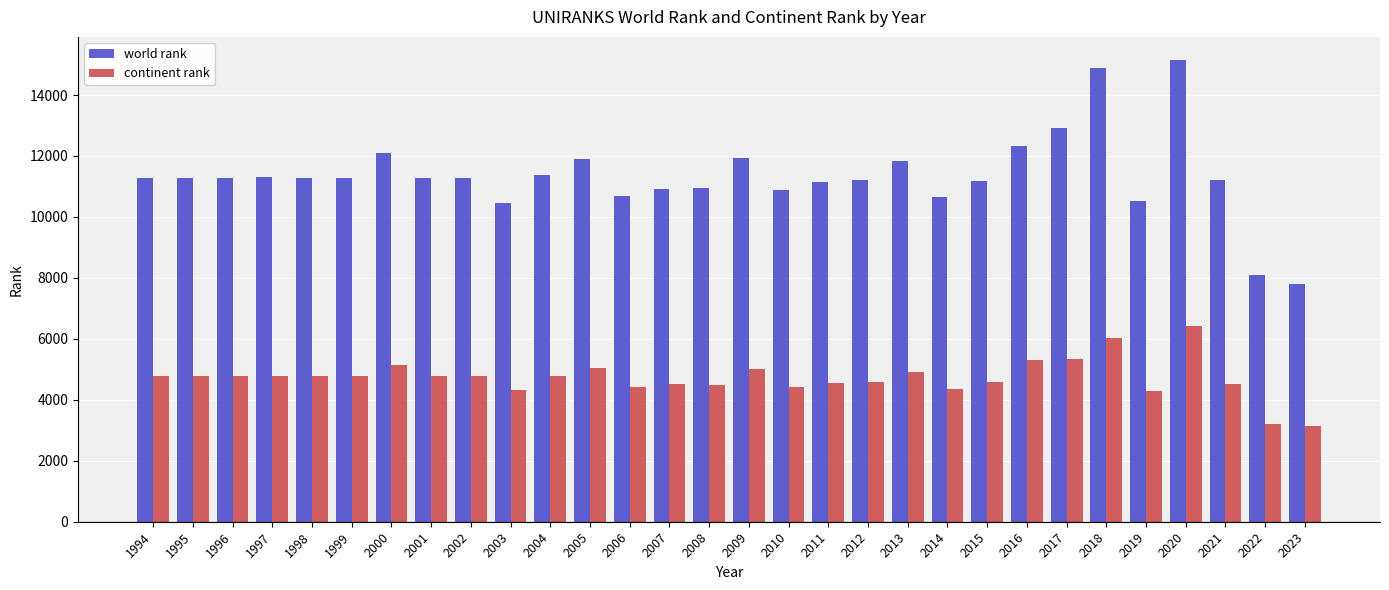

How many distinct data groups are displayed?

2